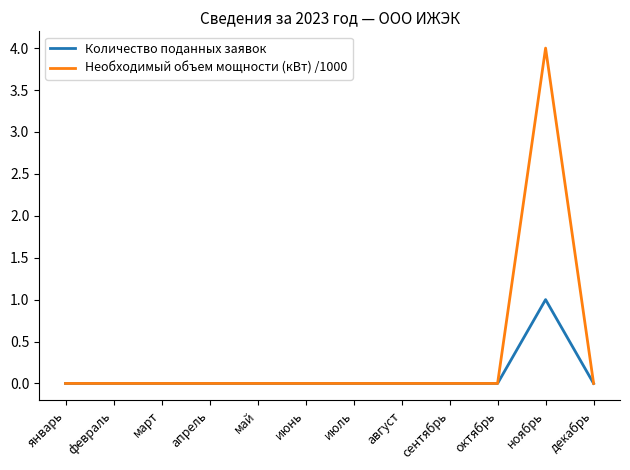

Which series has the largest total across all categories?

Необходимый объем мощности (кВт) /1000